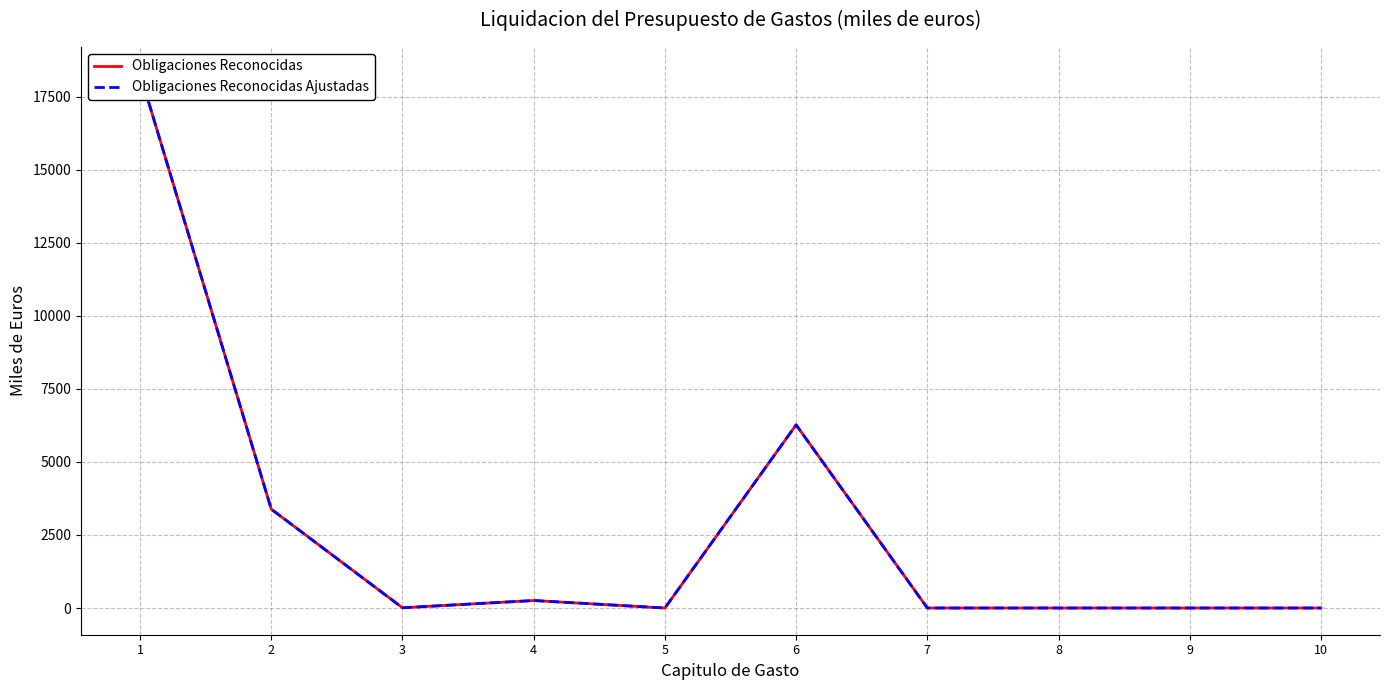

Reading left to right, list all the values displayed in this chart.

Obligaciones Reconocidas: 1=18295.2	2=3383.6	3=7.9	4=256.3	5=0.0	6=6271.2	7=0.0	8=0.0	9=0.0	10=0.0
Obligaciones Reconocidas Ajustadas: 1=18295.2	2=3383.6	3=7.9	4=256.3	5=0.0	6=6271.2	7=0.0	8=0.0	9=0.0	10=0.0